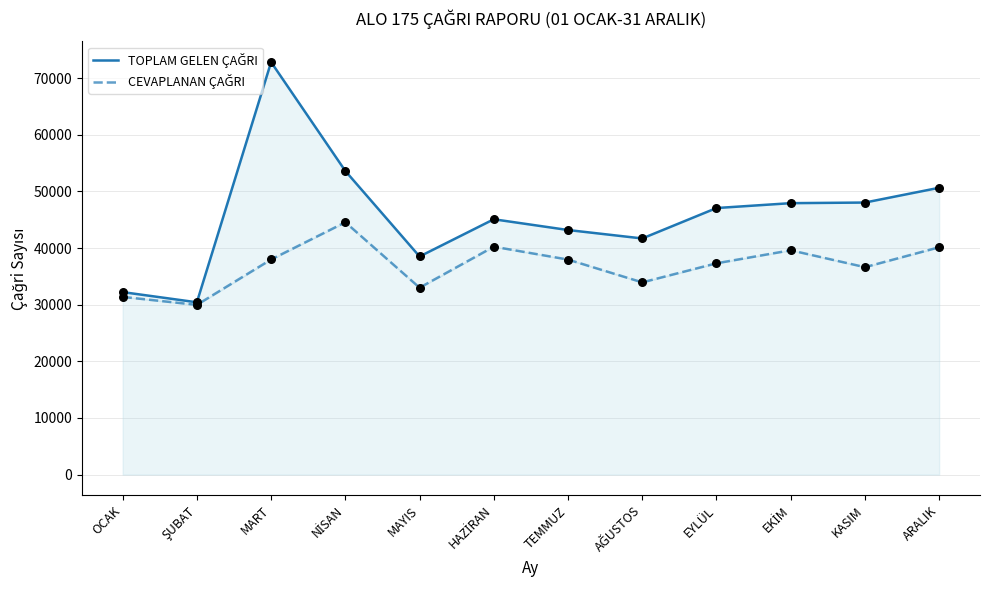

Which series contains the lowest Y value?

CEVAPLANAN ÇAĞRI